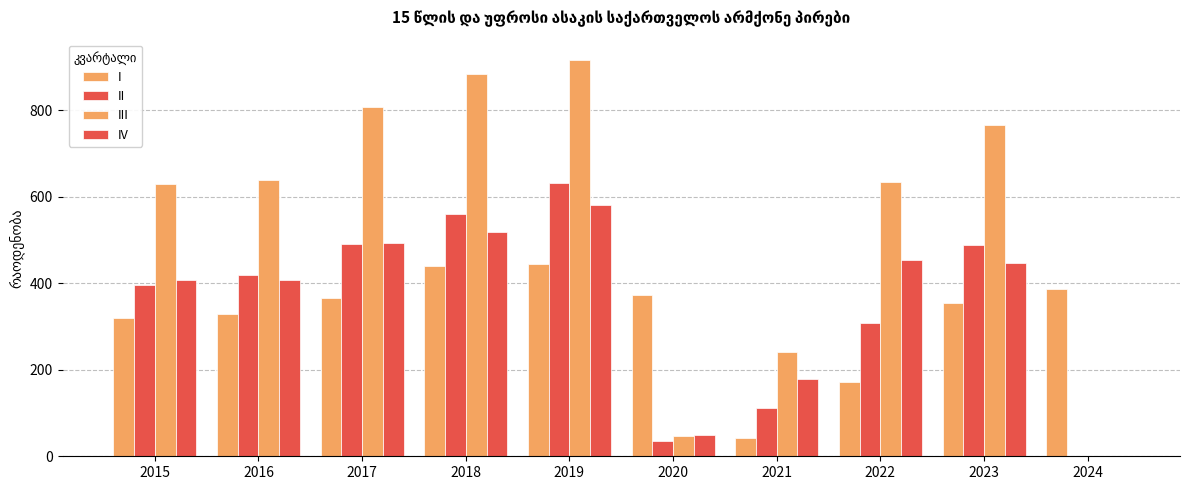

Does the chart contain stacked bars?

No